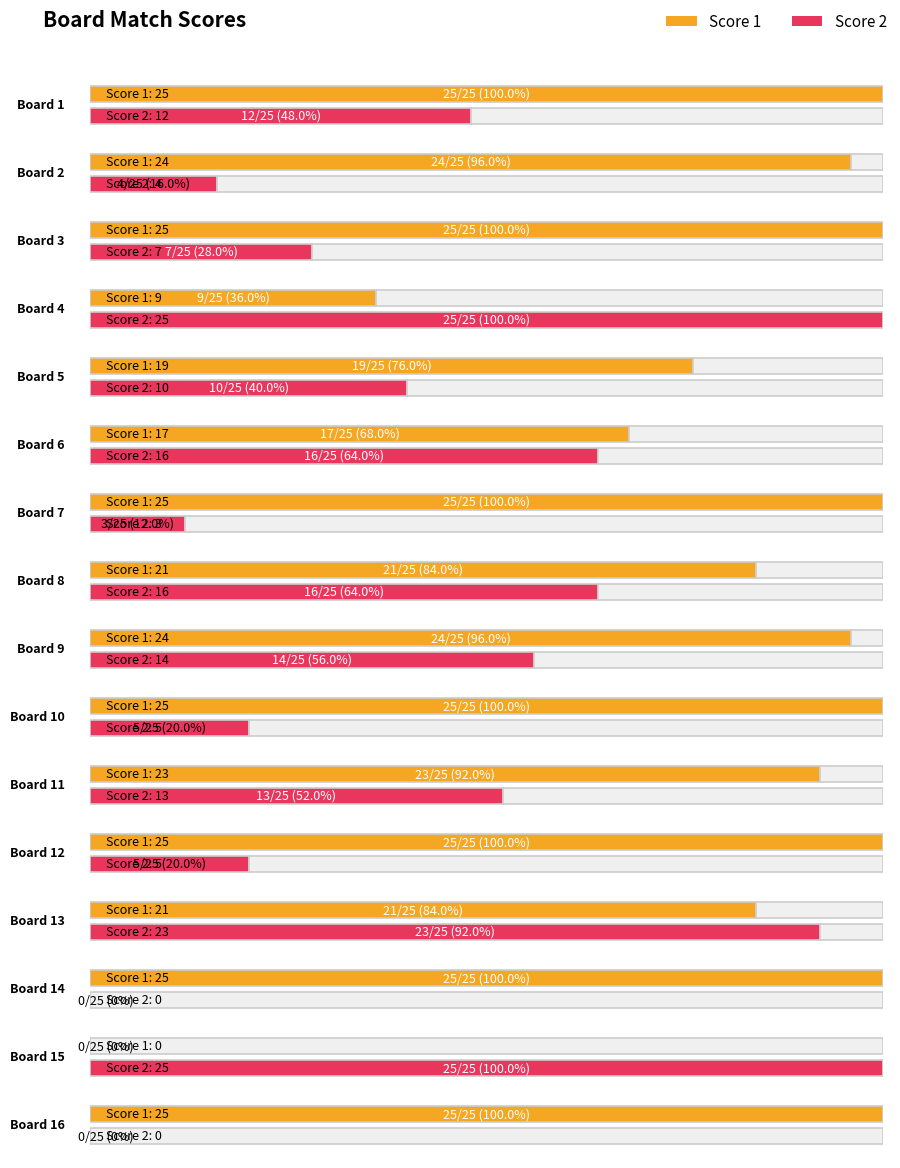

Which category has the highest value across all series?

1